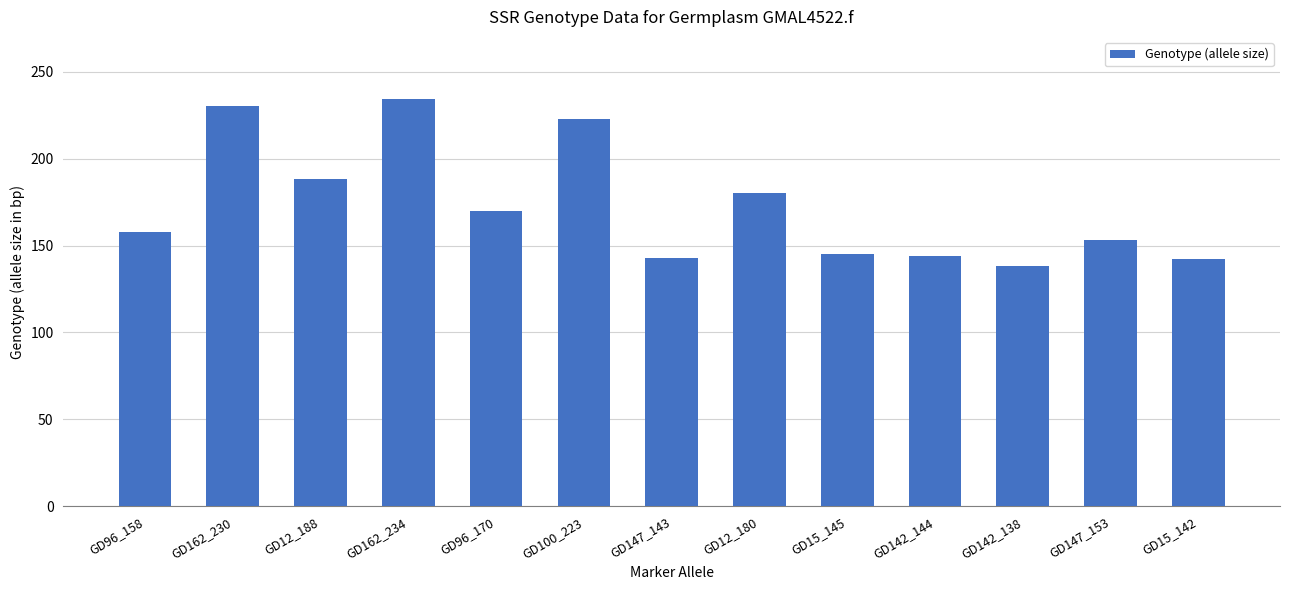

Which category has the lowest value across all series?

GD142_138